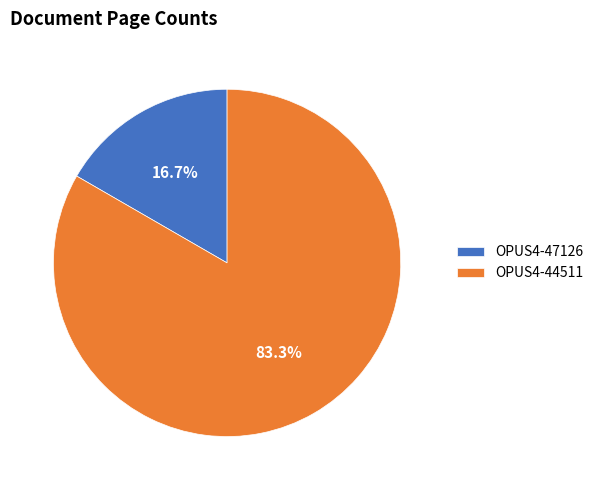

True or false: OPUS4-47126 accounts for 29% of the total.

False